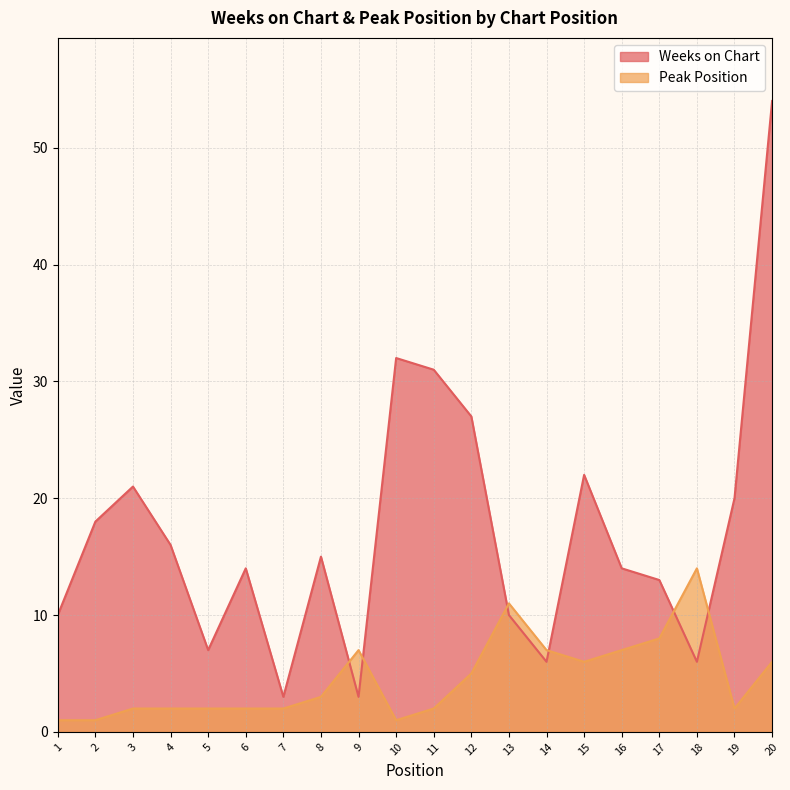

Rank the series at 12 from highest to lowest value.

Weeks on Chart, Peak Position